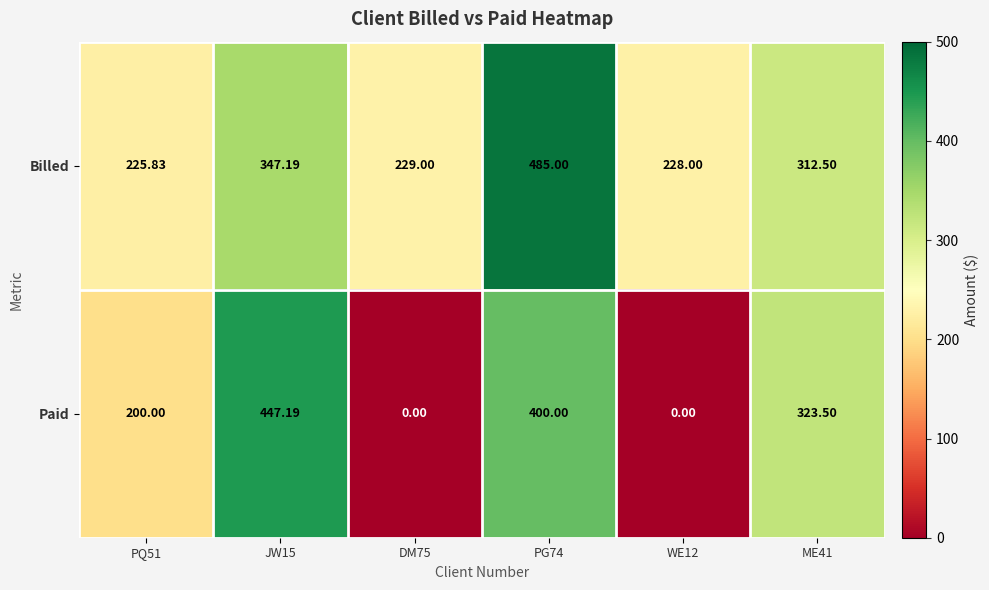

Which series has the widest spread of values?

Paid